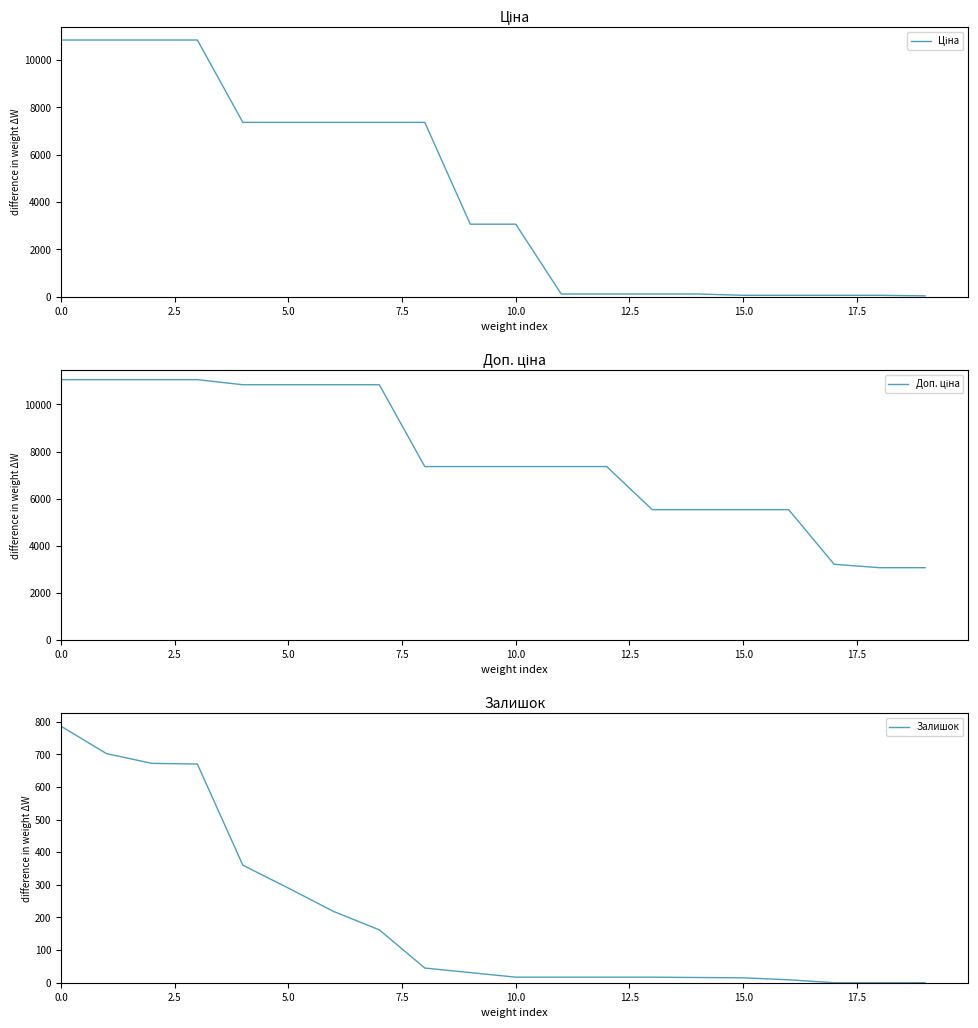

What is the highest value of the Залишок series?

786